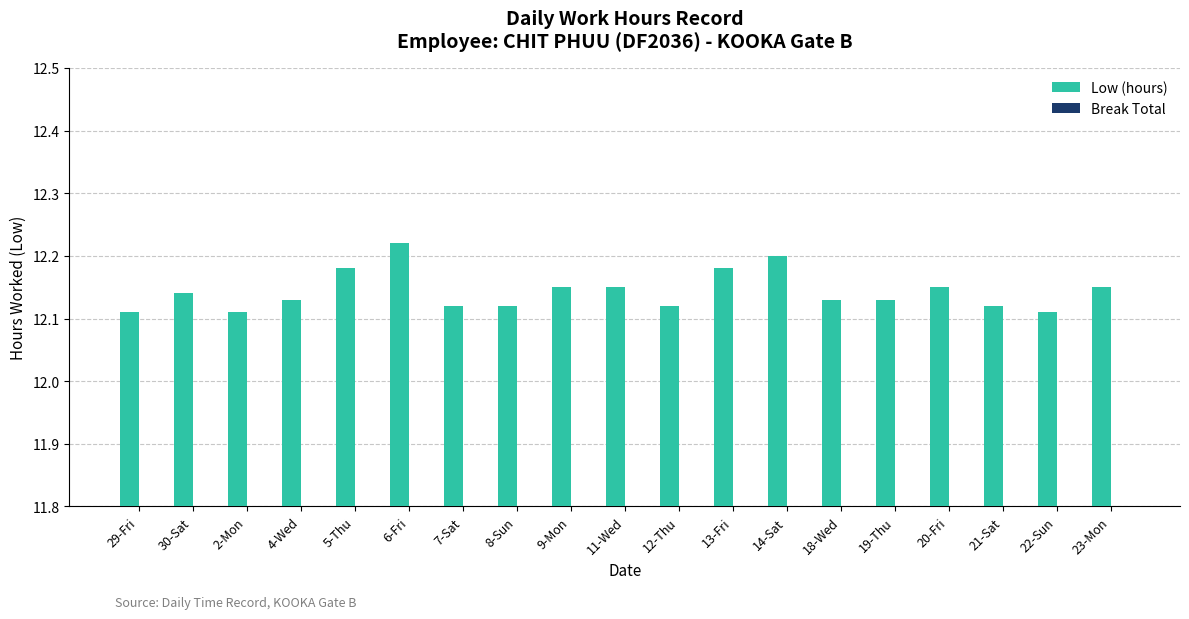

How many bars are there in total?

19